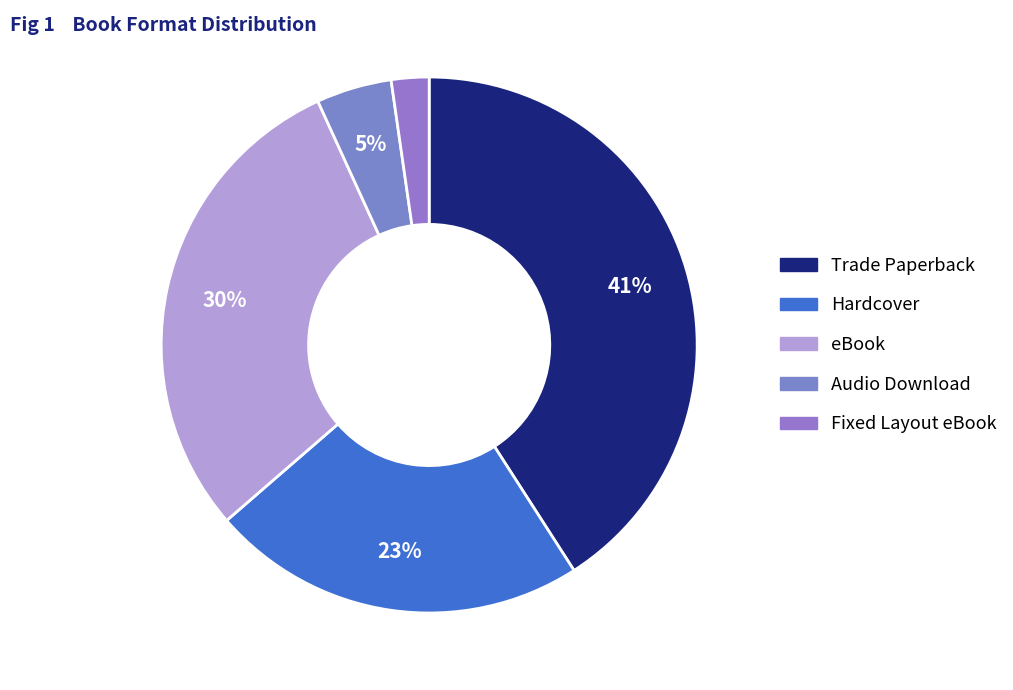

How much of the chart is everything except Hardcover?

77.3%